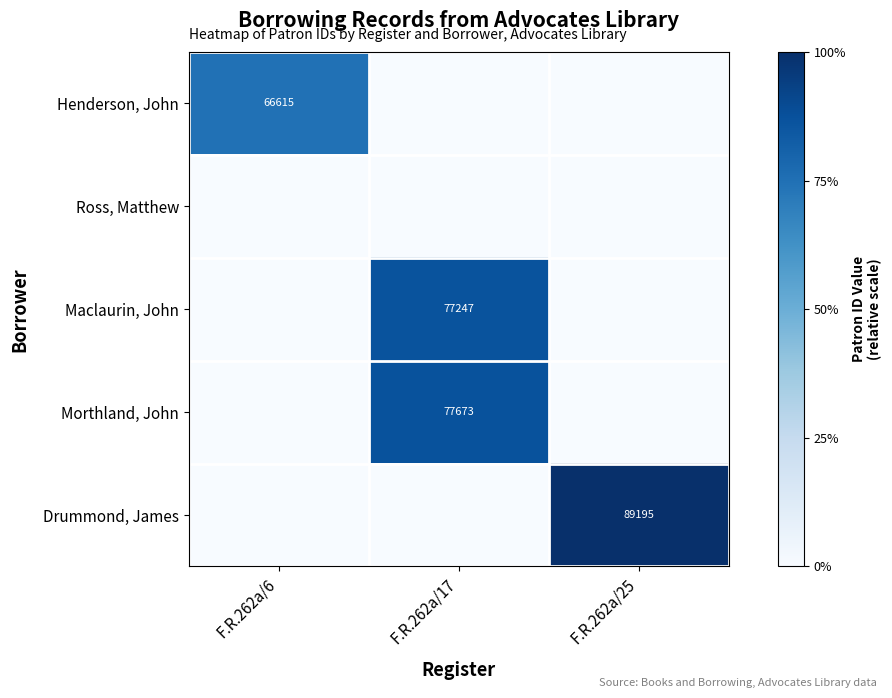

Is the value of Drummond, James at F.R.262a/25 greater than the value of Morthland, John at F.R.262a/17?

Yes